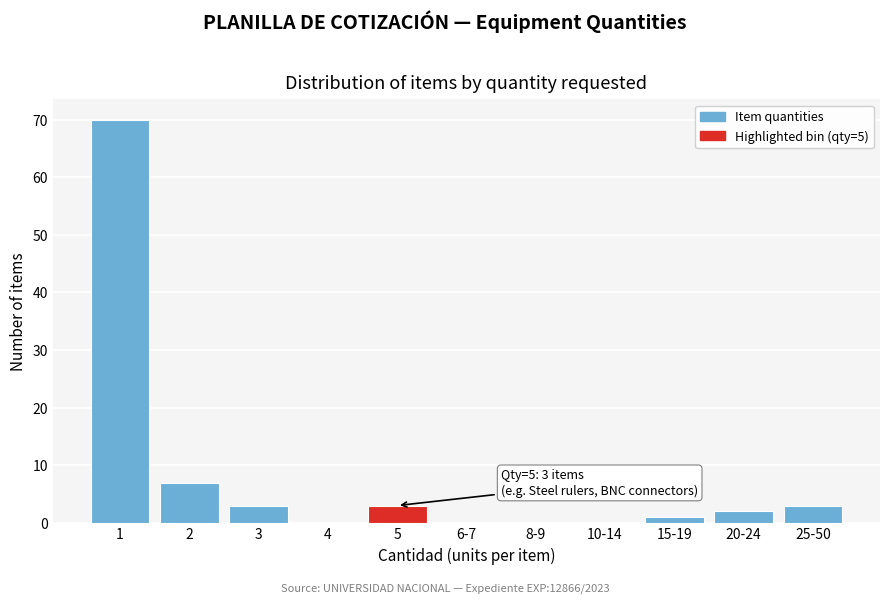

Reading left to right, transcribe all the data shown in this chart.

1=70	2=7	3=3	4=0	5=3	6-7=0	8-9=0	10-14=0	15-19=1	20-24=2	25-50=3